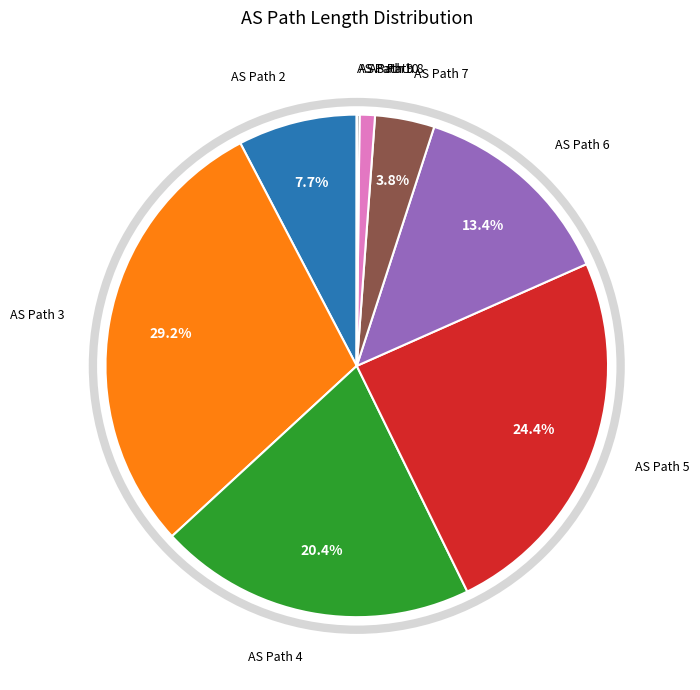

Does any single category account for the majority?

No